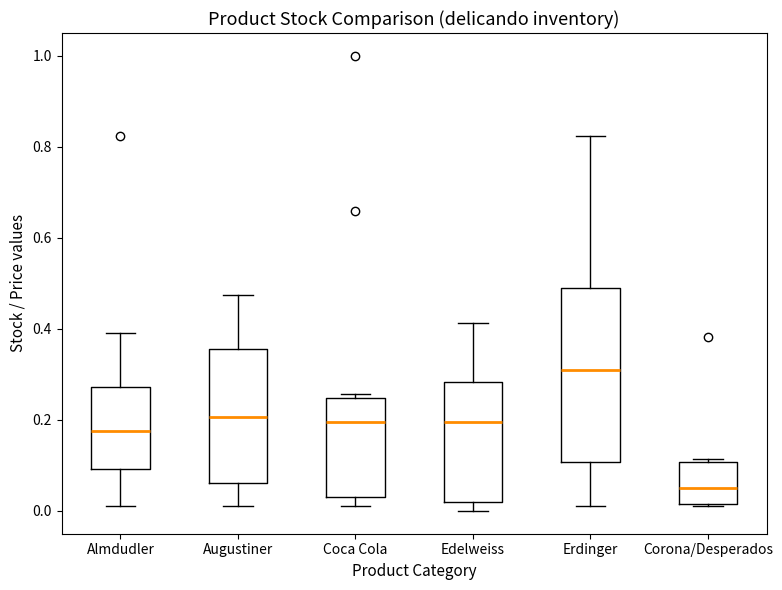

Which box has the highest median line?

Erdinger